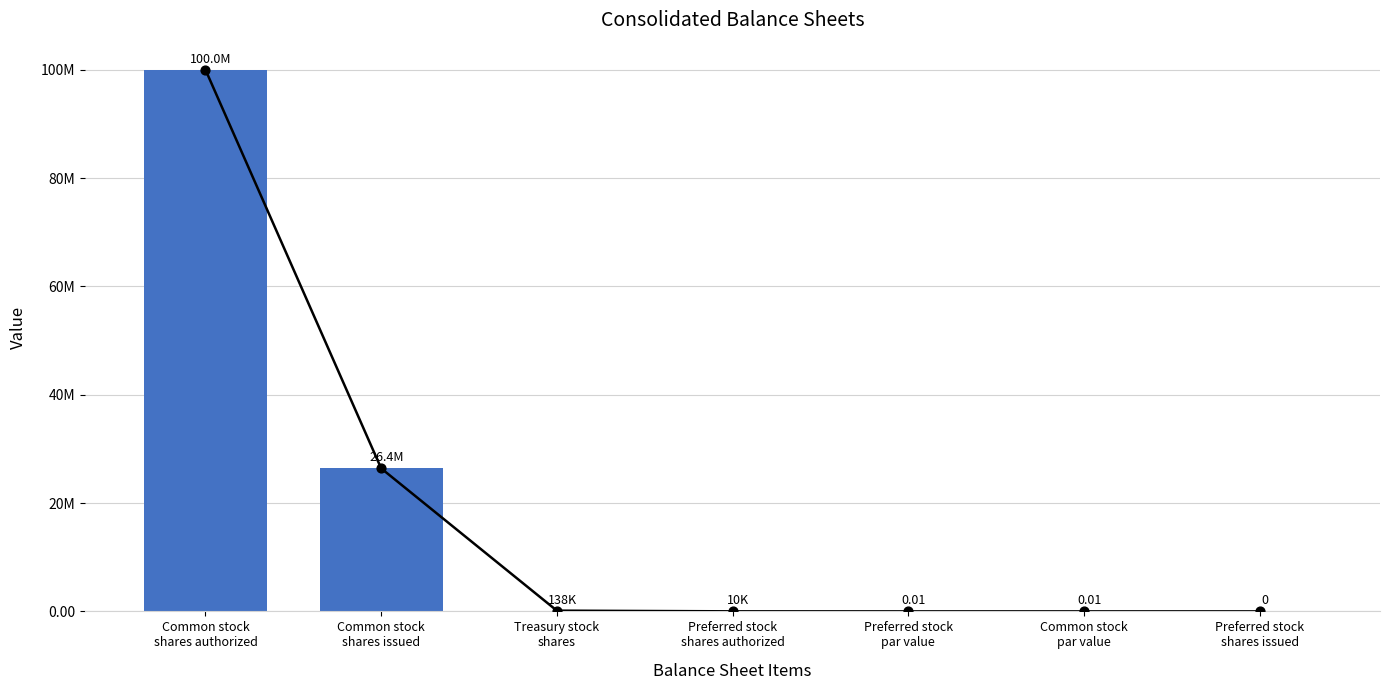

Between Preferred stock
shares issued and Treasury stock
shares, which is larger?

Treasury stock
shares